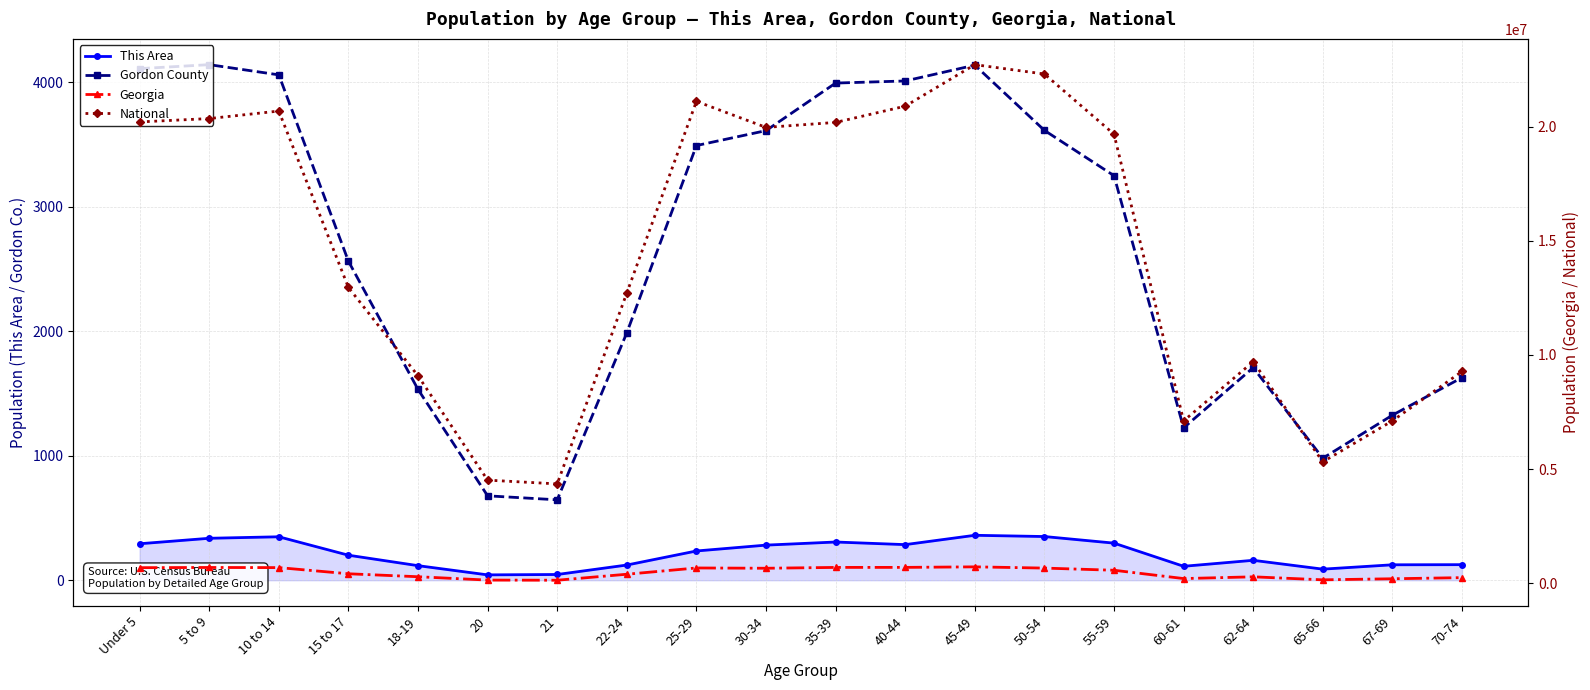

What is the average value of the This Area series?

212